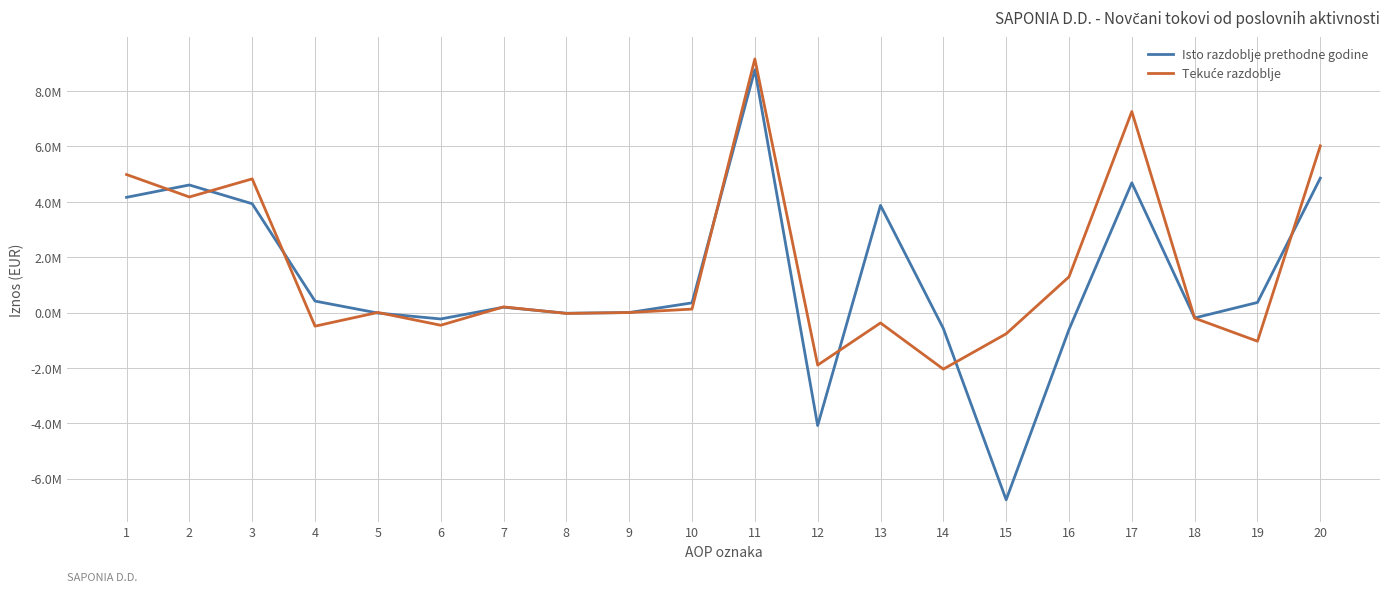

At 15, list the series in order from smallest to largest.

Isto razdoblje prethodne godine, Tekuće razdoblje